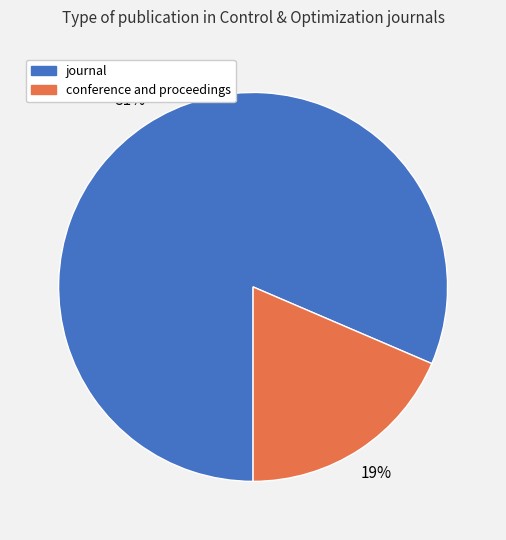

How many slices are in this pie chart?

2